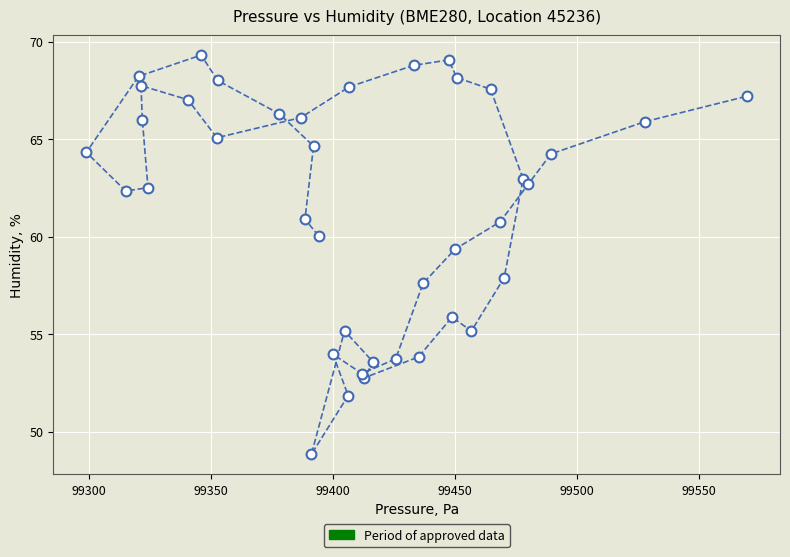

What is the range of Y values (max minus min)?

20.5